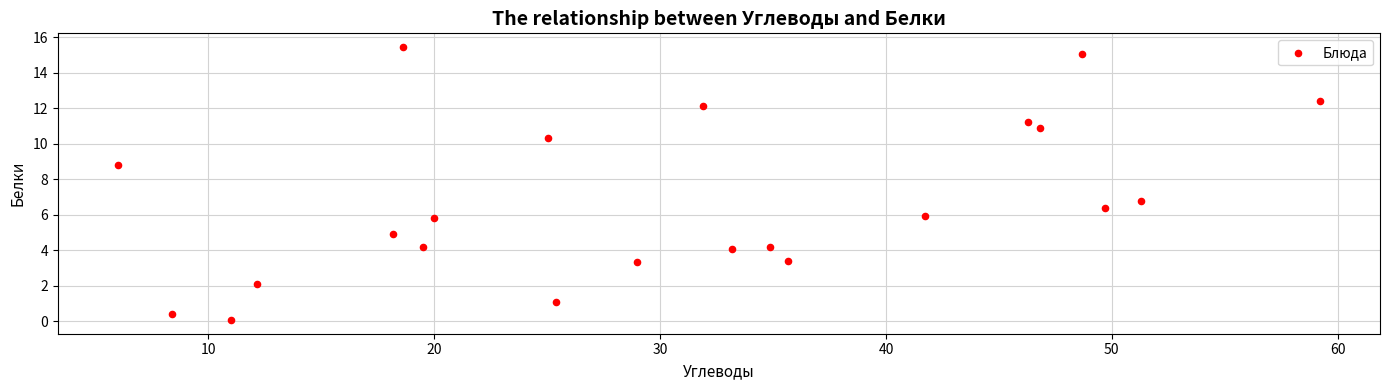

What Y value in the scatter plot is closest to 7?

6.8